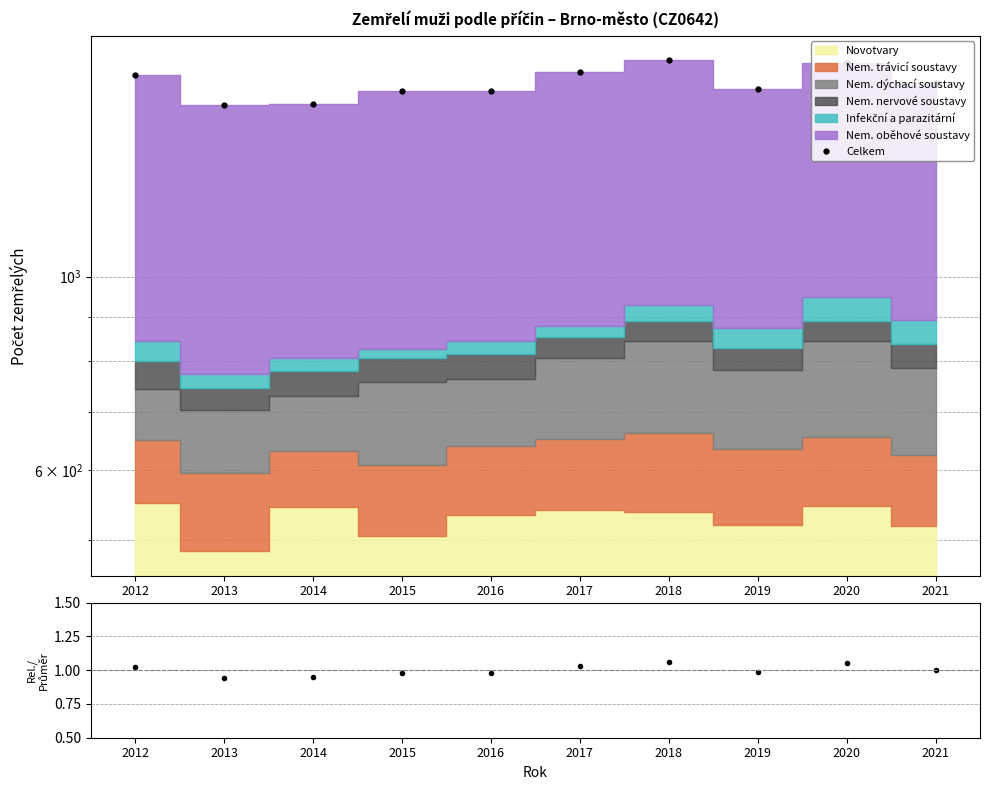

Count the number of categories in the chart.

10